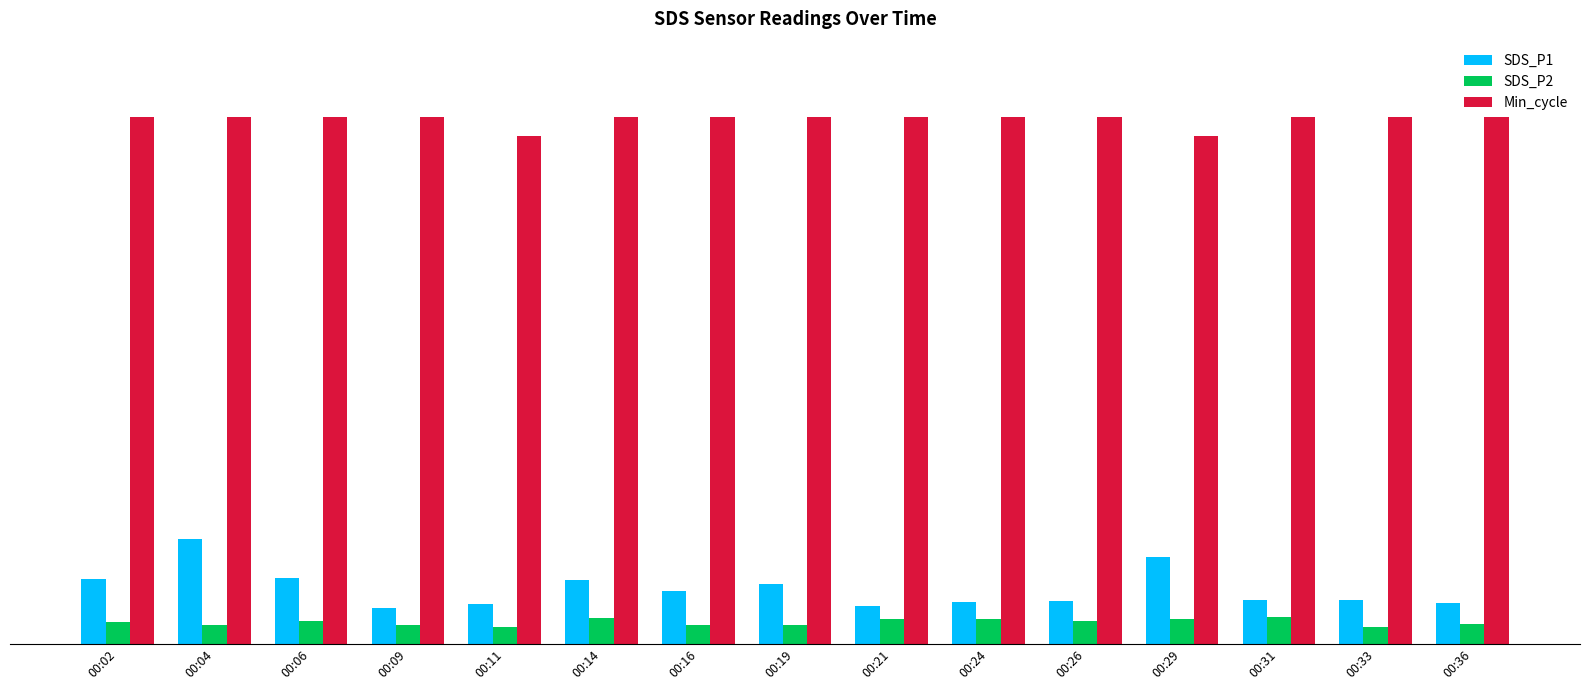

At which category is the sum across all series the highest?

00:04